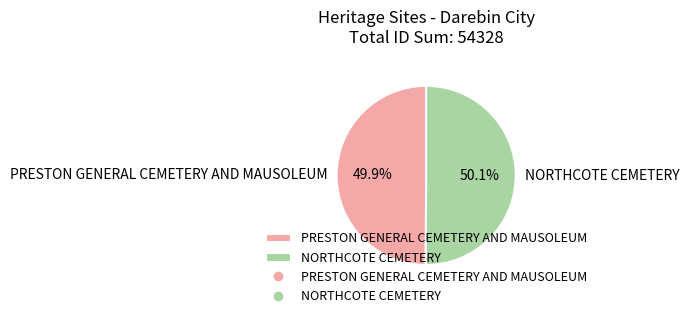

True or false: NORTHCOTE CEMETERY accounts for 61% of the total.

False